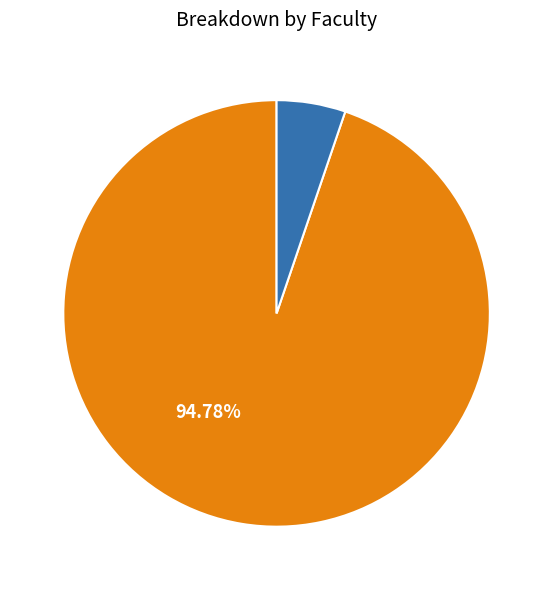

Does any single category account for the majority?

Yes